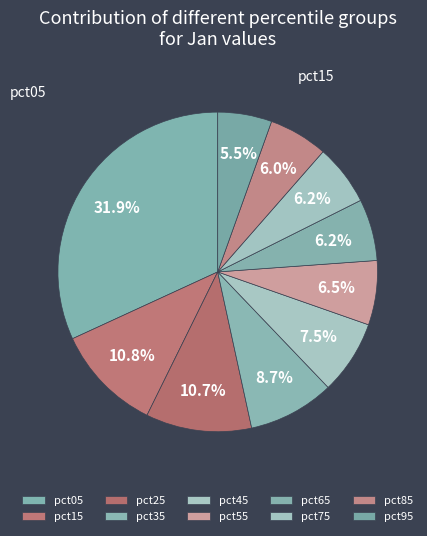

Is there a majority slice in this chart?

No